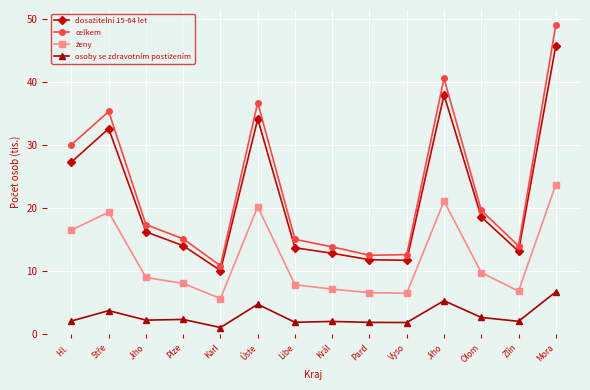

The osoby se zdravotním postižením series shows 2.1 at Hl. . True or false?

True